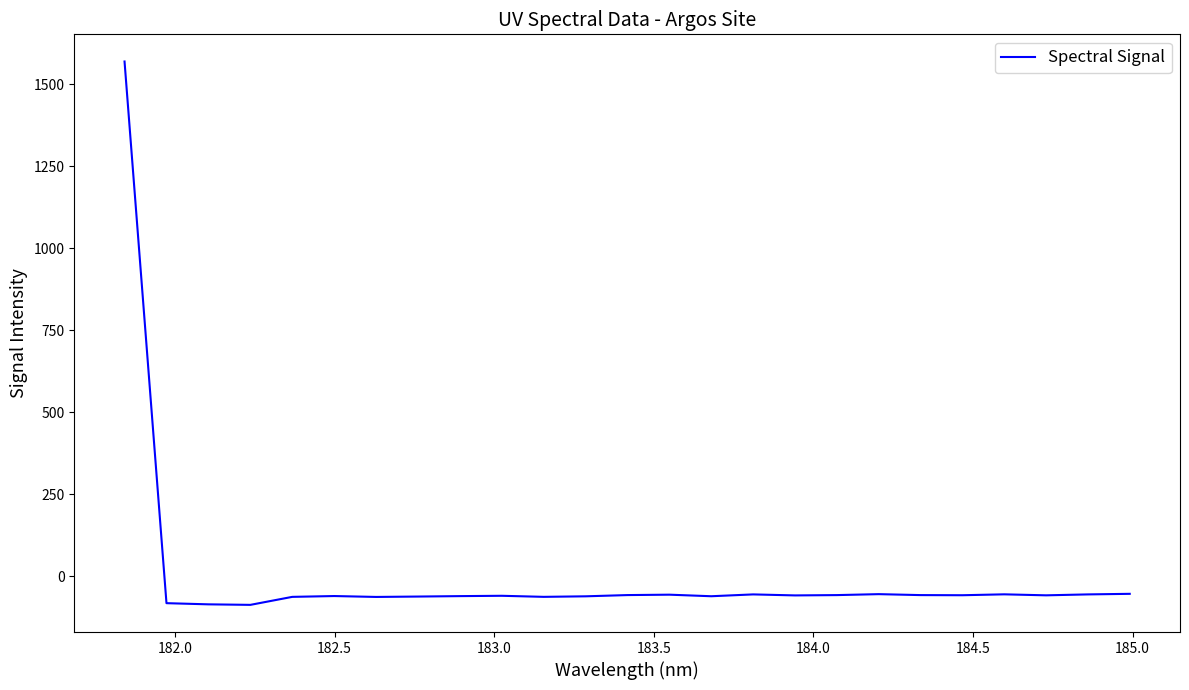

What is the difference between the maximum and minimum values?

1656.3